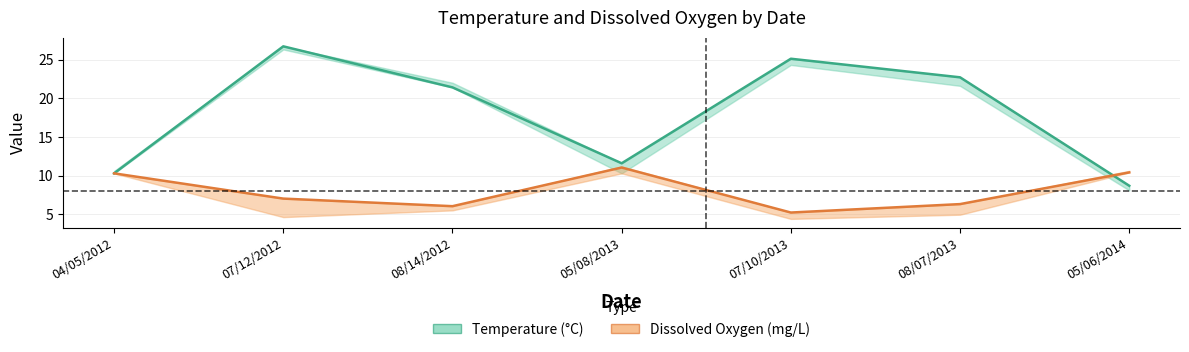

How many values in the Temperature series exceed 21?

4